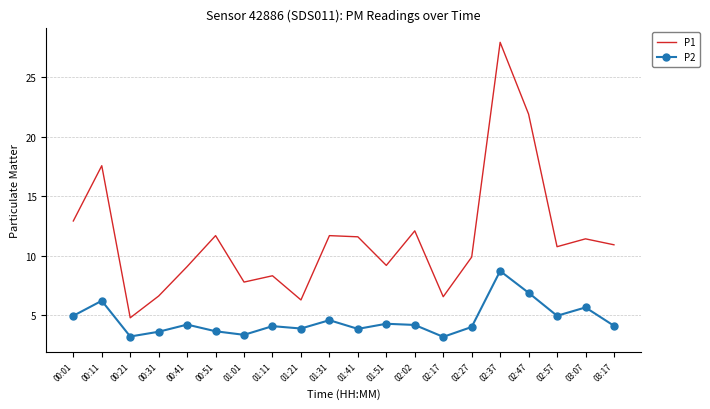

What is the highest value of the P2 series?

8.7